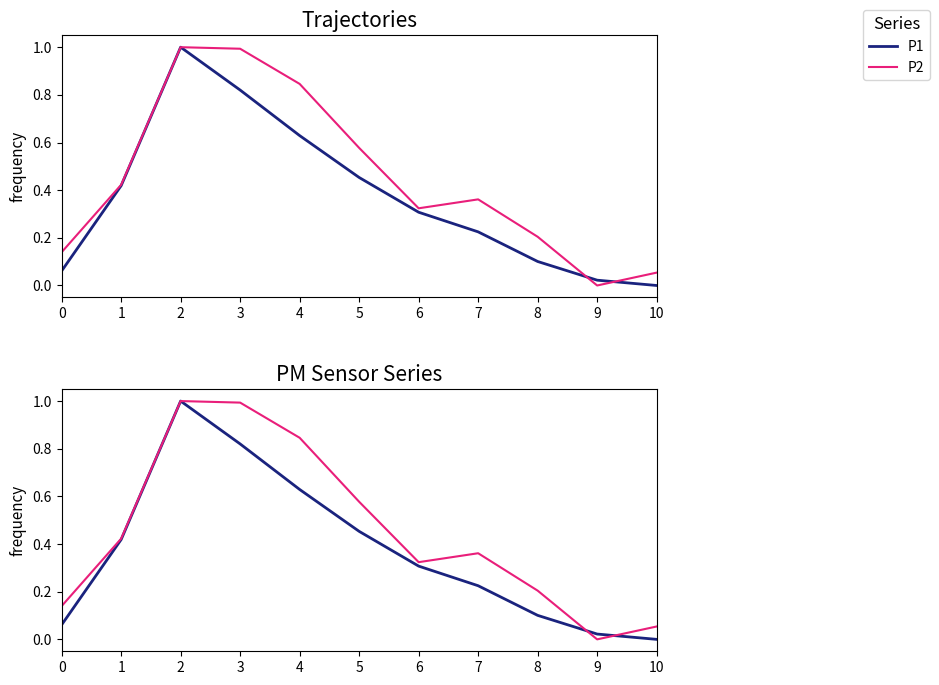

True or false: P2 has a value of 0.0 at 10.

False